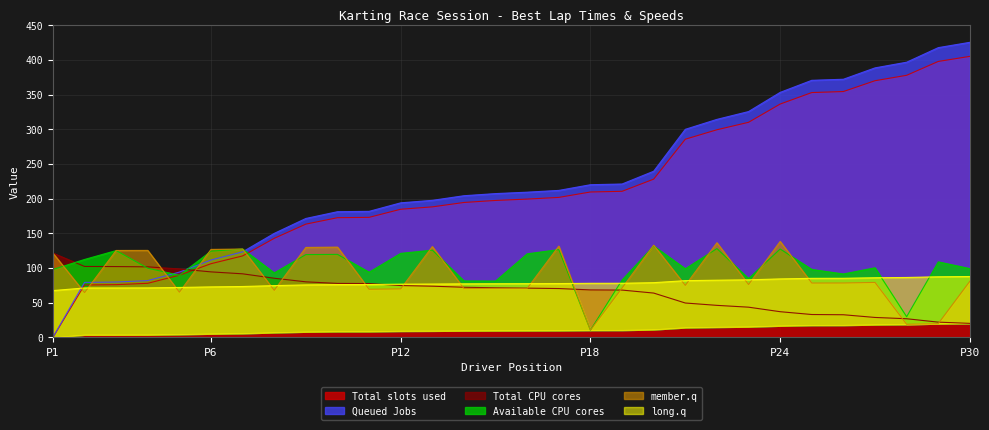

At which label does Total slots used reach its minimum?

P1